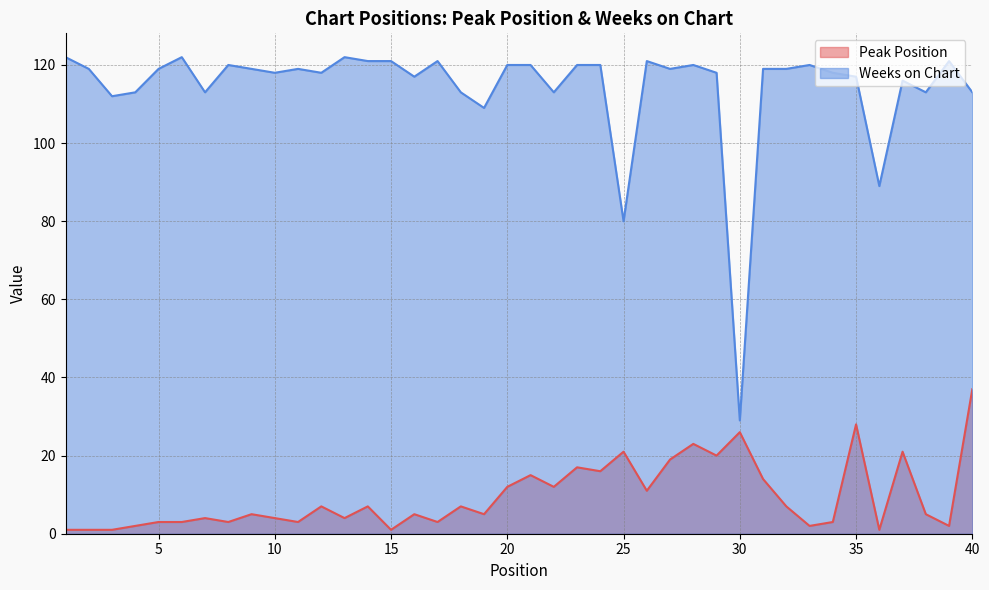

What are all the series names shown in the legend?

Peak Position, Weeks on Chart